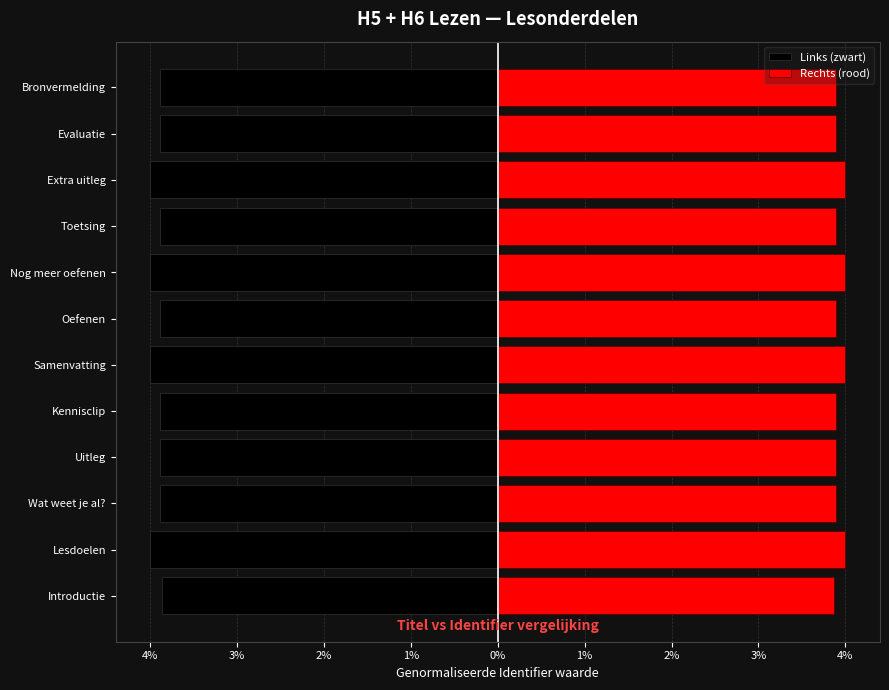

What is the difference between the maximum and minimum values in the Links (zwart) series?

0.1